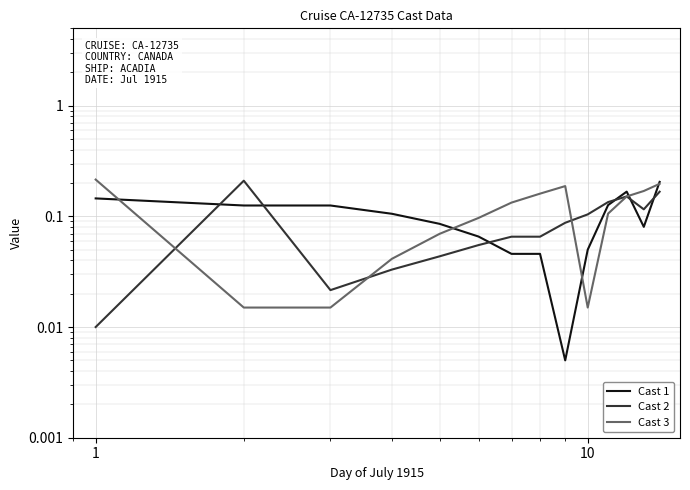

What is the value of the Cast 1 point at the 2nd from the left?

0.1